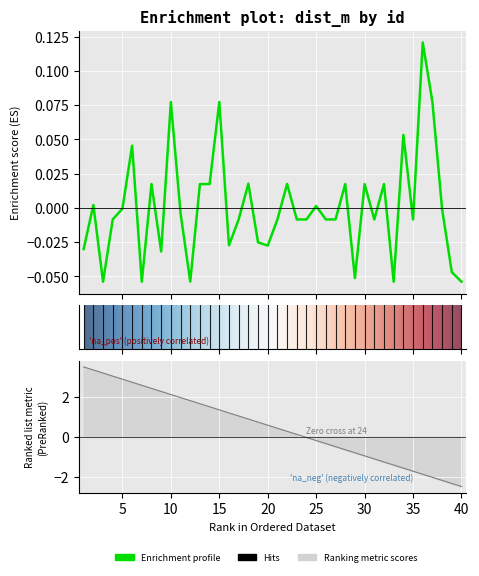

How many values are below zero?

24